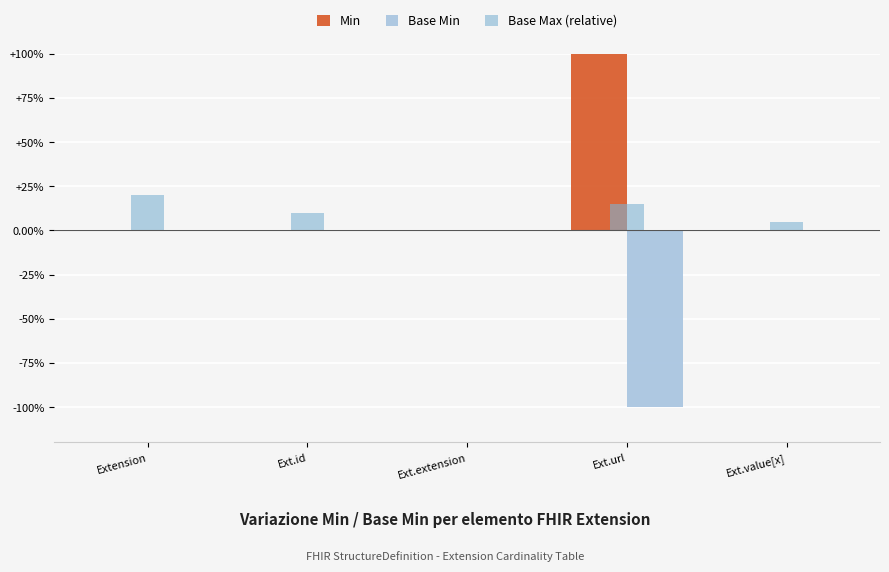

What is the label of the 2nd bar from the right?

Ext.url